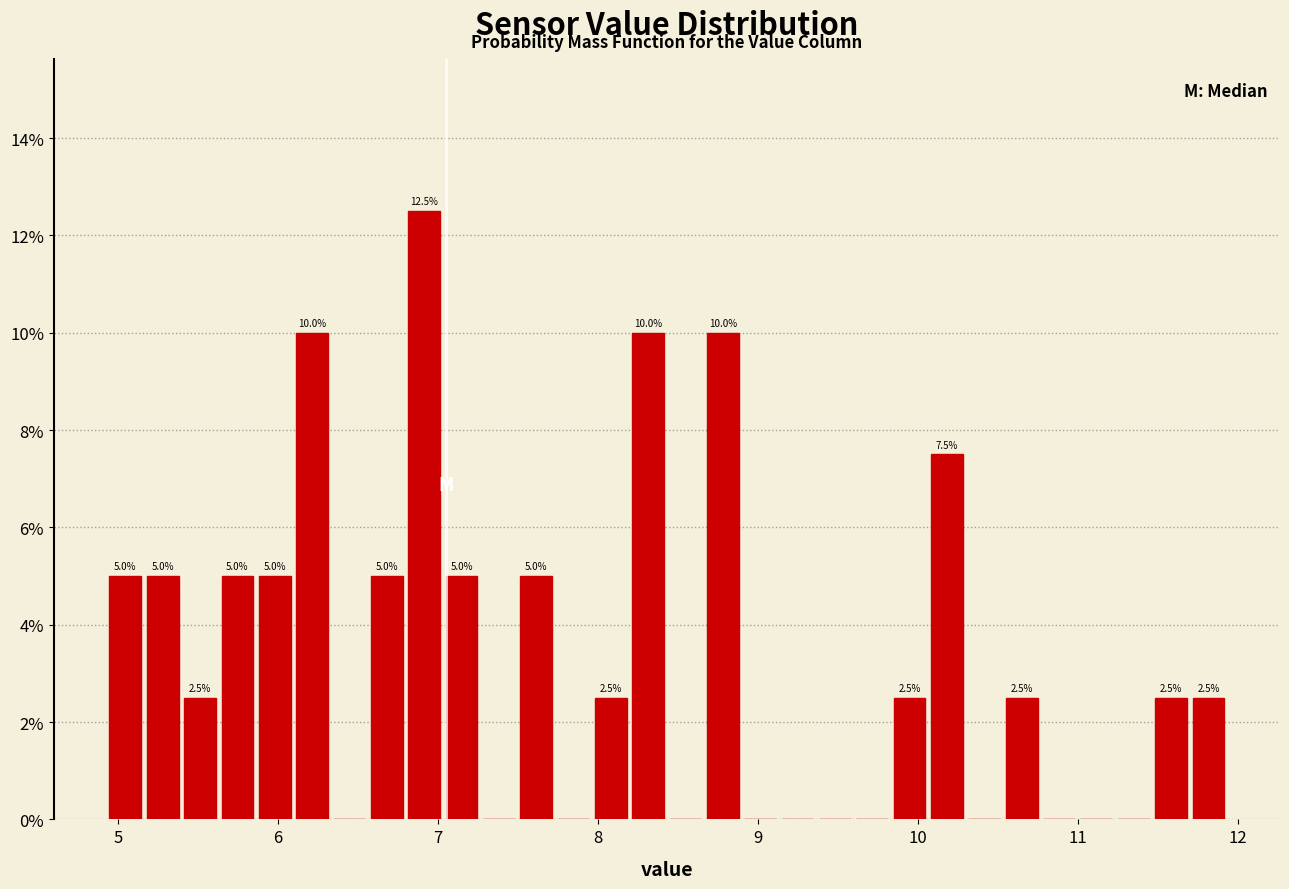

Around what value on the x-axis is the tallest bar? Give the approximate position of its centre, as read against the axis.

6.9